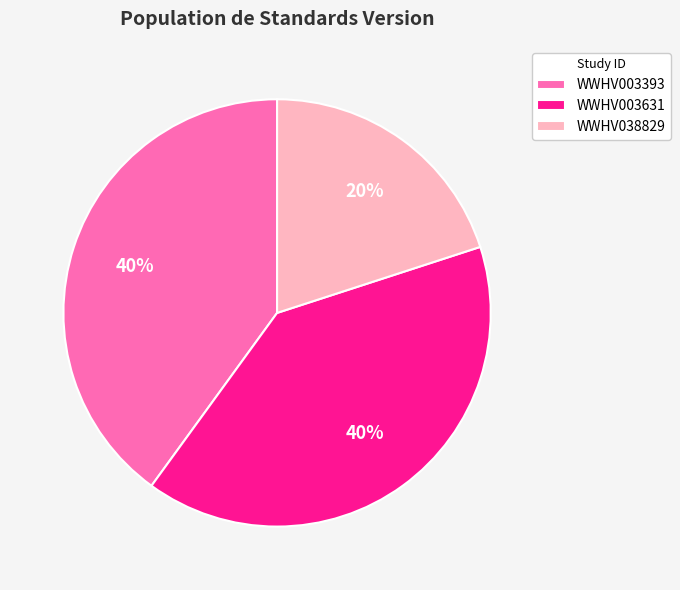

What percentage is the WWHV038829 slice, to the nearest percent?

20%